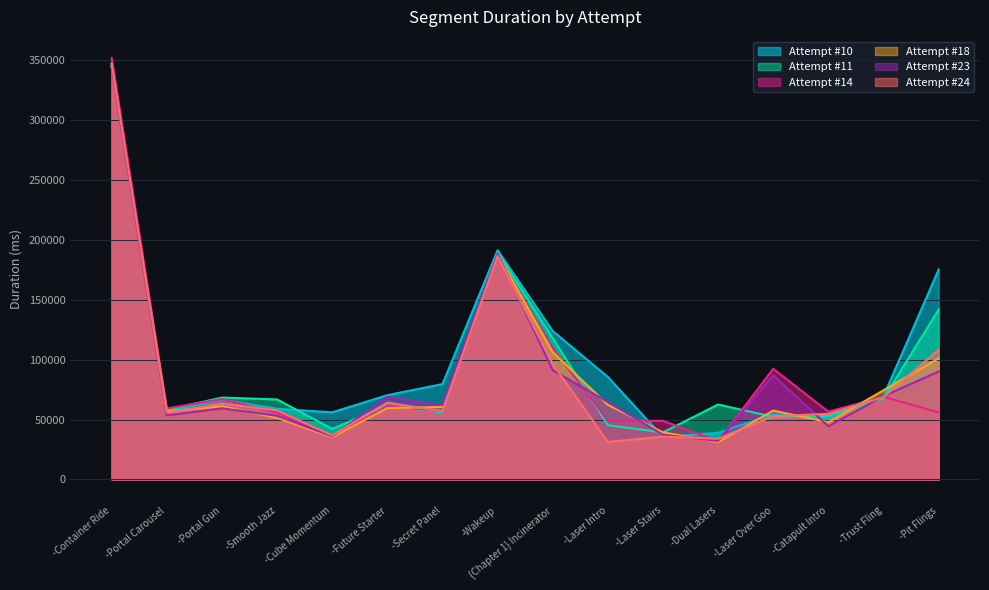

Which series has the widest spread of values?

Attempt #14